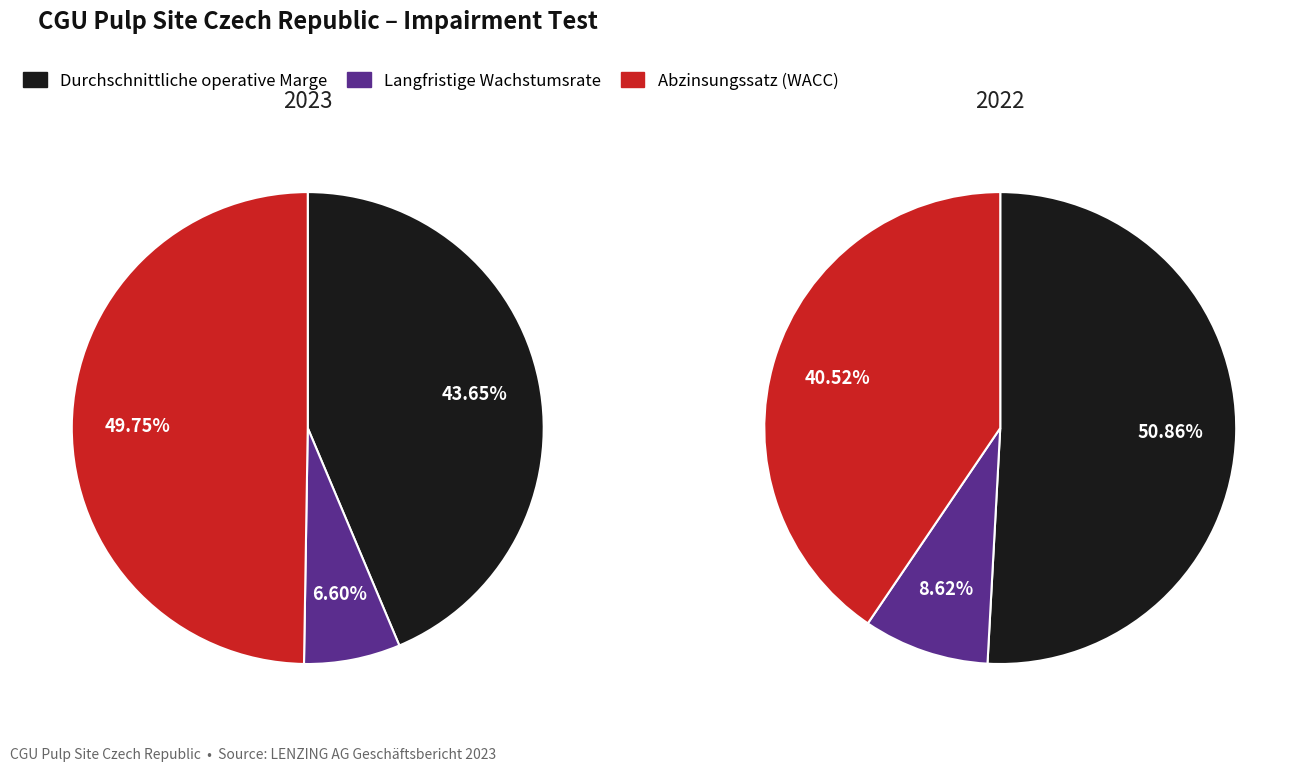

Count the number of slices in the pie.

3